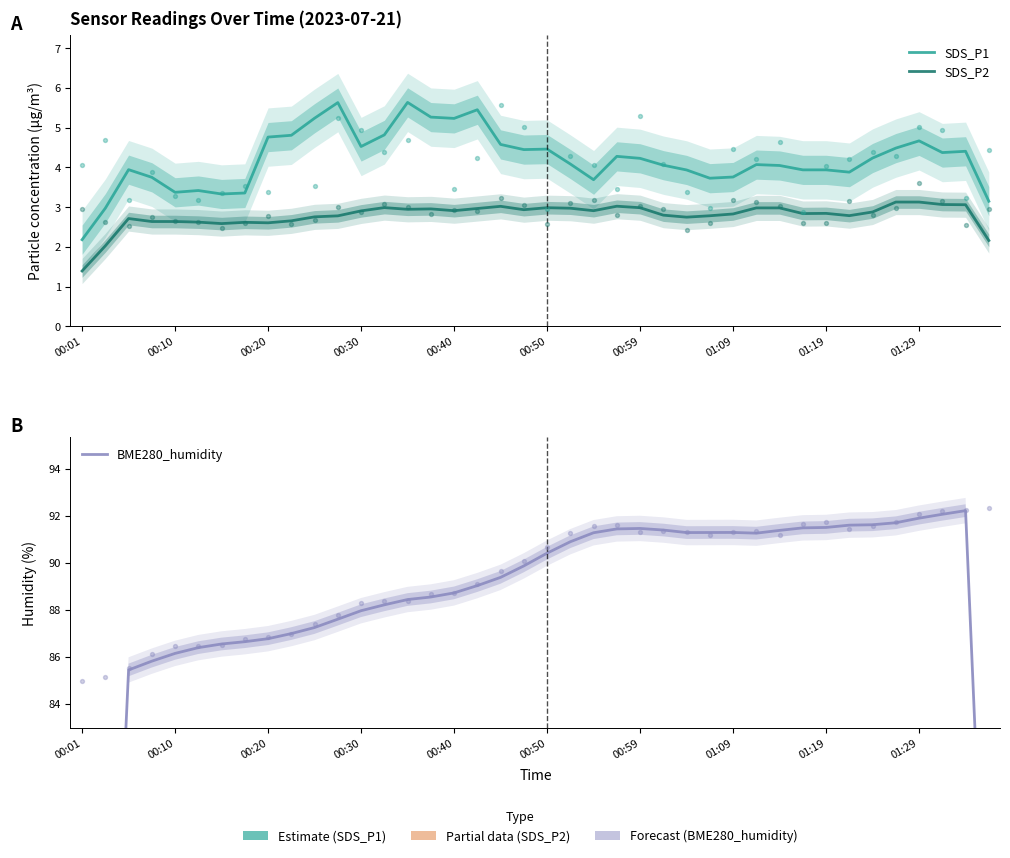

What are all the series names shown in the legend?

SDS_P1, SDS_P2, BME280_humidity